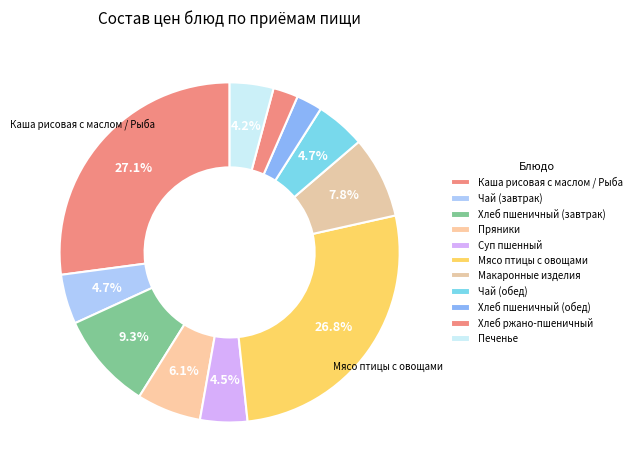

What is the smallest slice in the pie chart?

Хлеб ржано-пшеничный